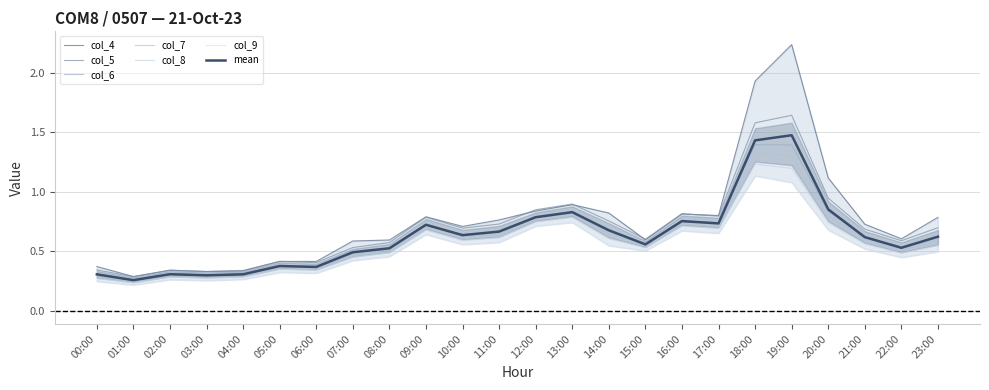

Which series has the widest spread of values?

col_4